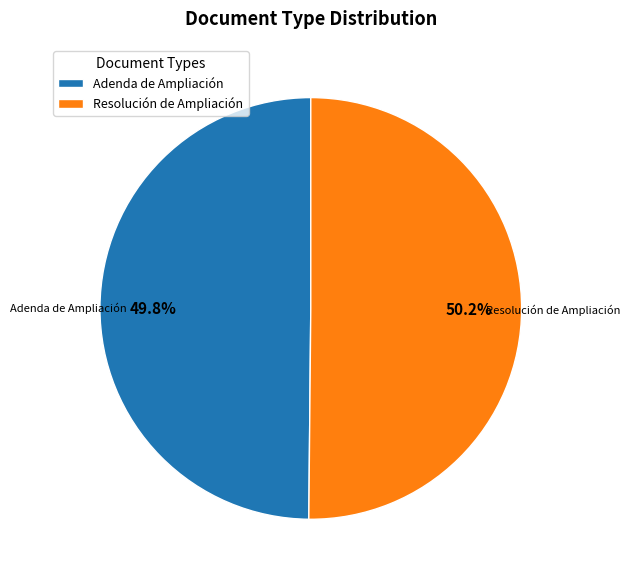

To the nearest percent, what percentage of the pie is Adenda de Ampliación?

50%